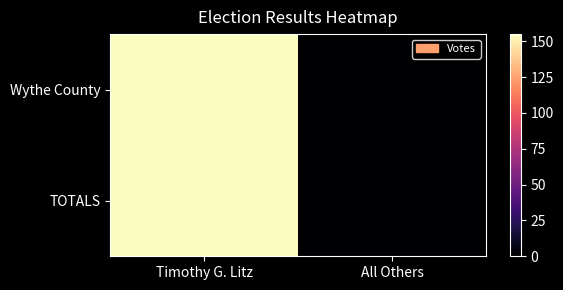

Count the number of categories in the chart.

2